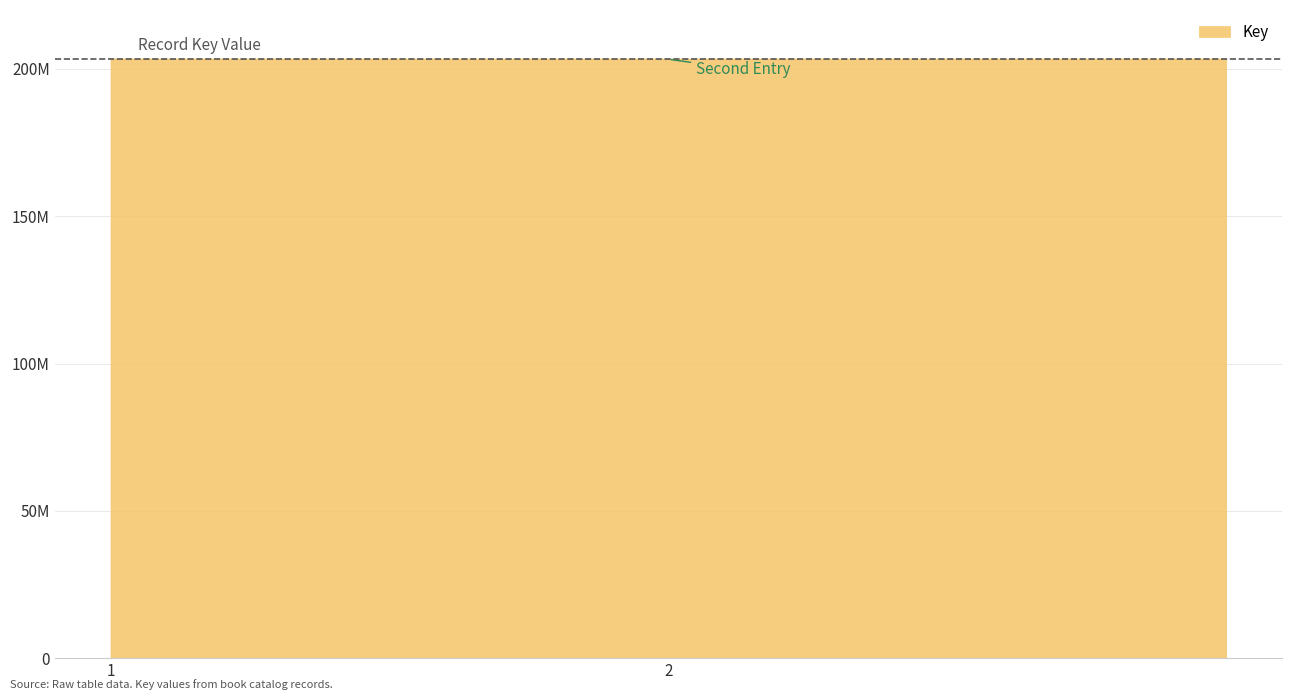

Count the values in the range 203275903 to 203279740.

3